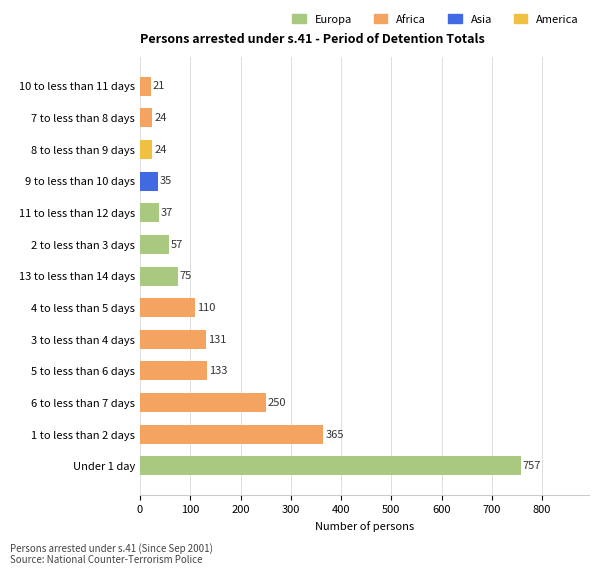

How many bars are there in total?

13